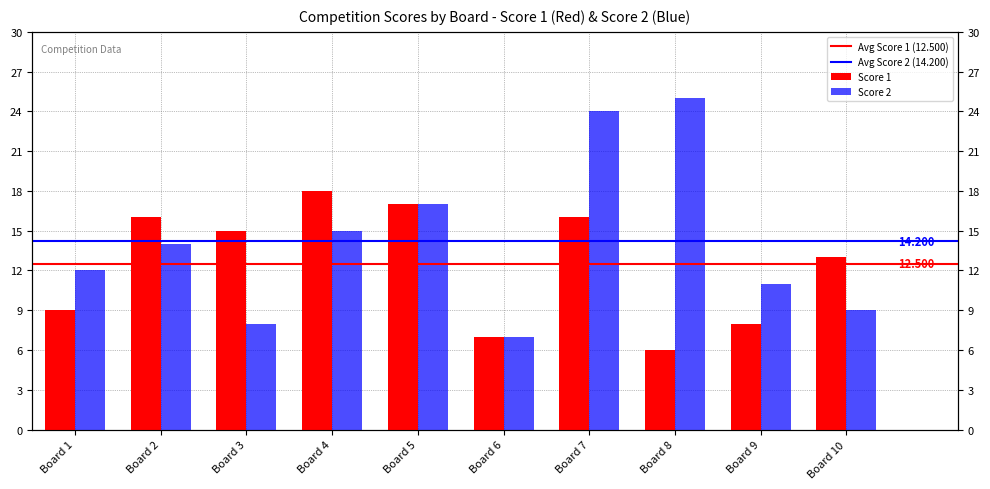

What is the difference between the second highest and minimum values in the Score 2 series?

17